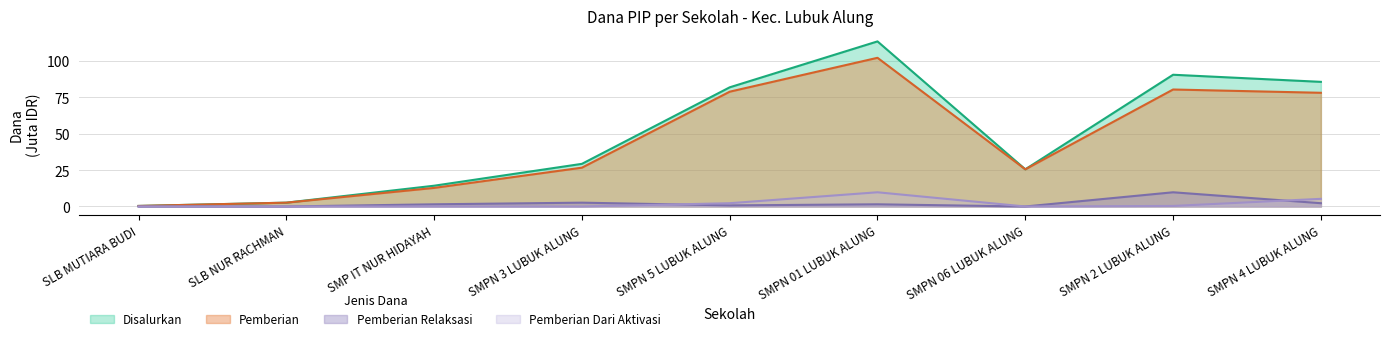

True or false: Pemberian and Disalurkan intersect in this chart.

False